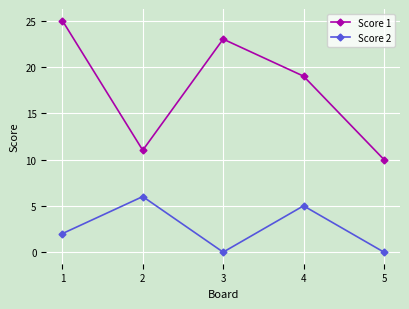

True or false: Score 2 and Score 1 cross at least once.

False